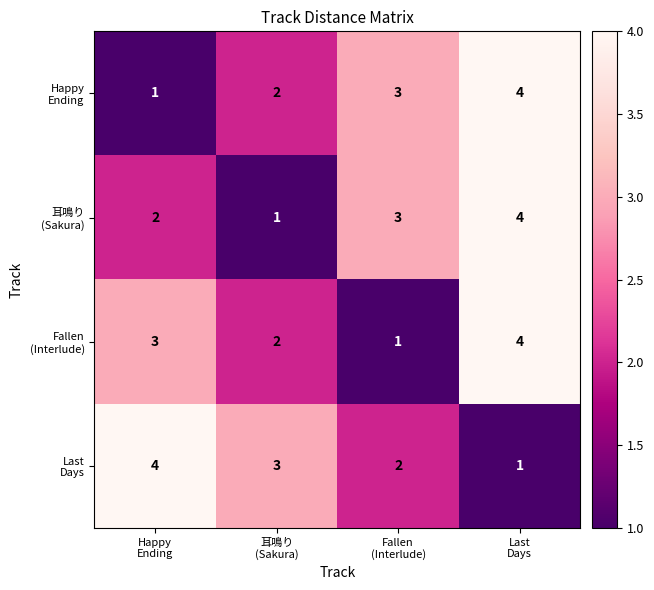

What is the maximum value shown in the chart?

4